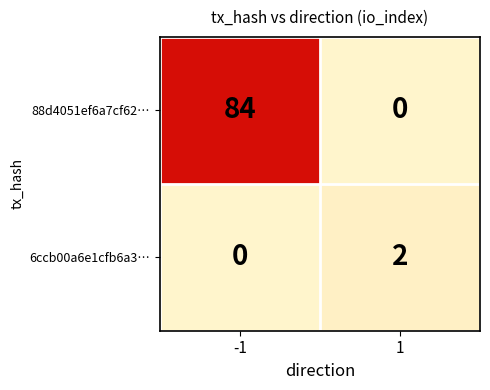

Rank the series at 1 from highest to lowest value.

6ccb00a6e1cfb6a3…, 88d4051ef6a7cf62…